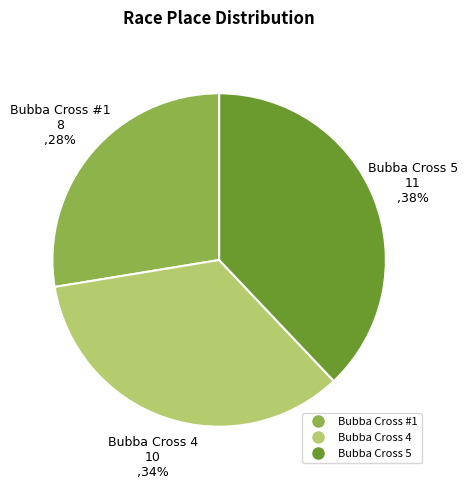

Is it true that Bubba Cross 4 is 34% of the pie?

True